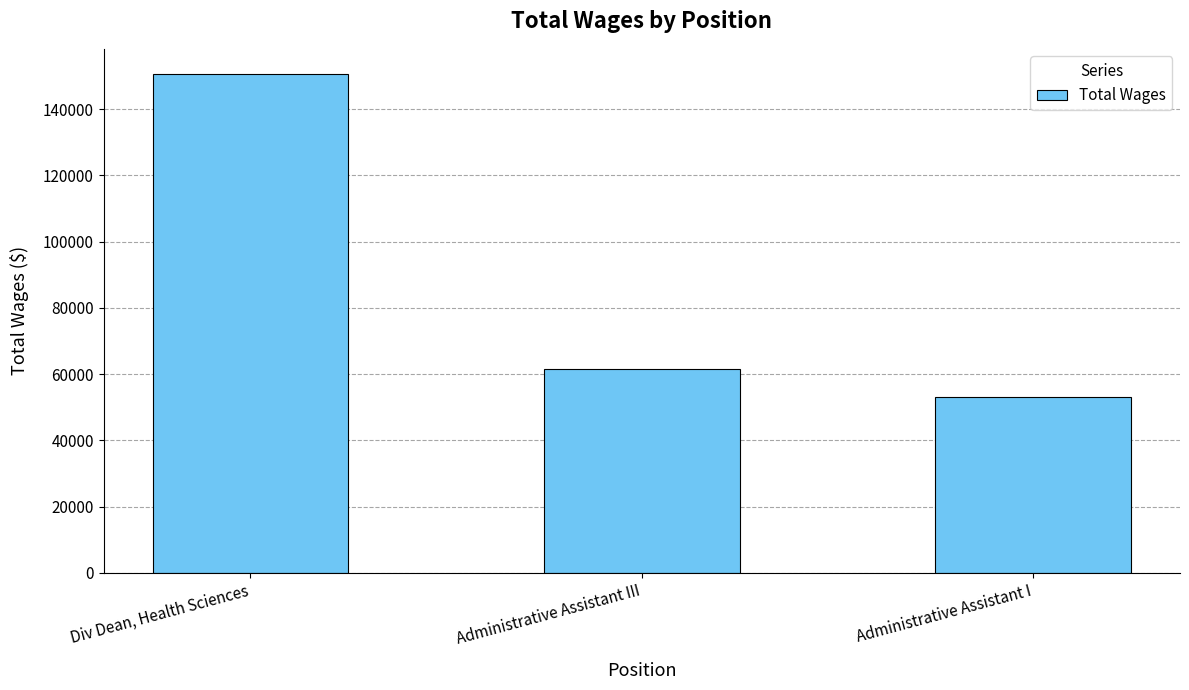

Reading left to right, what are all the values shown in this chart?

150635	61563	53074